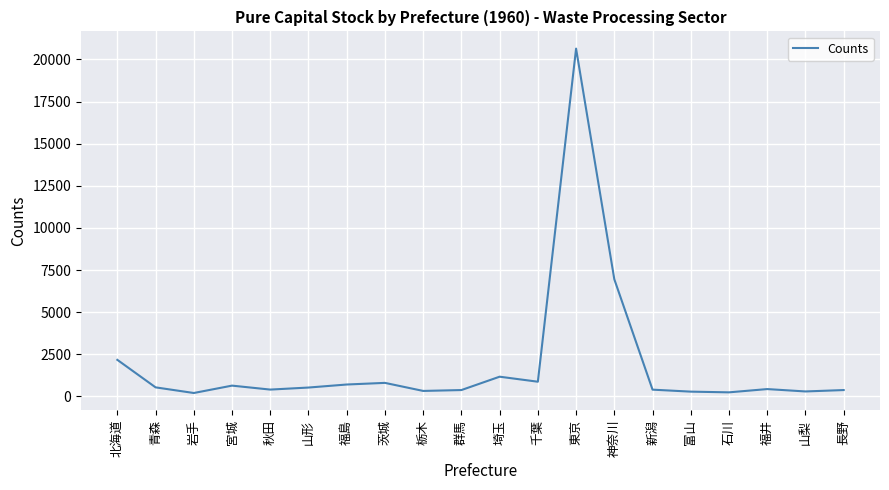

At which label does the data first exceed 526?

北海道